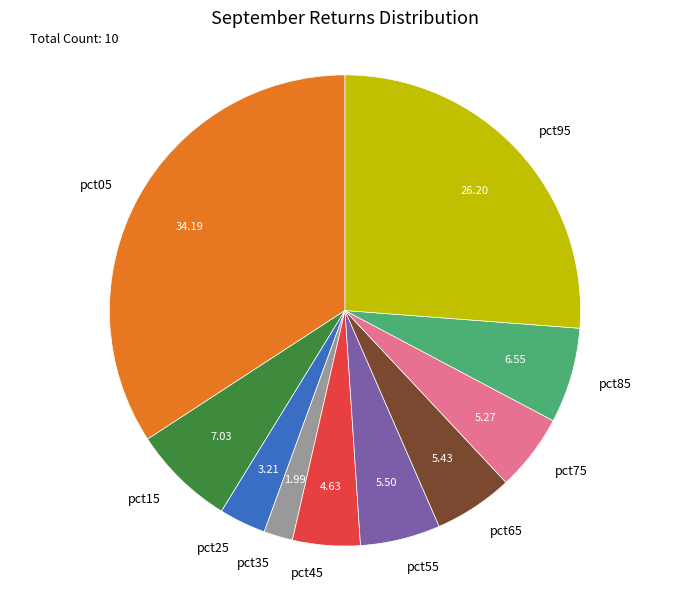

The pct35 slice represents 2% of the pie. True or false?

True